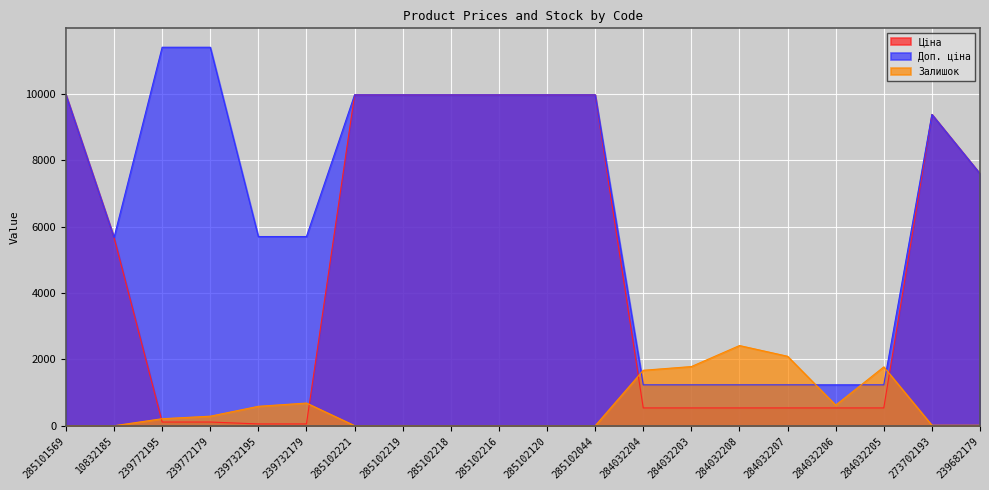

How many lines are shown in the chart?

3